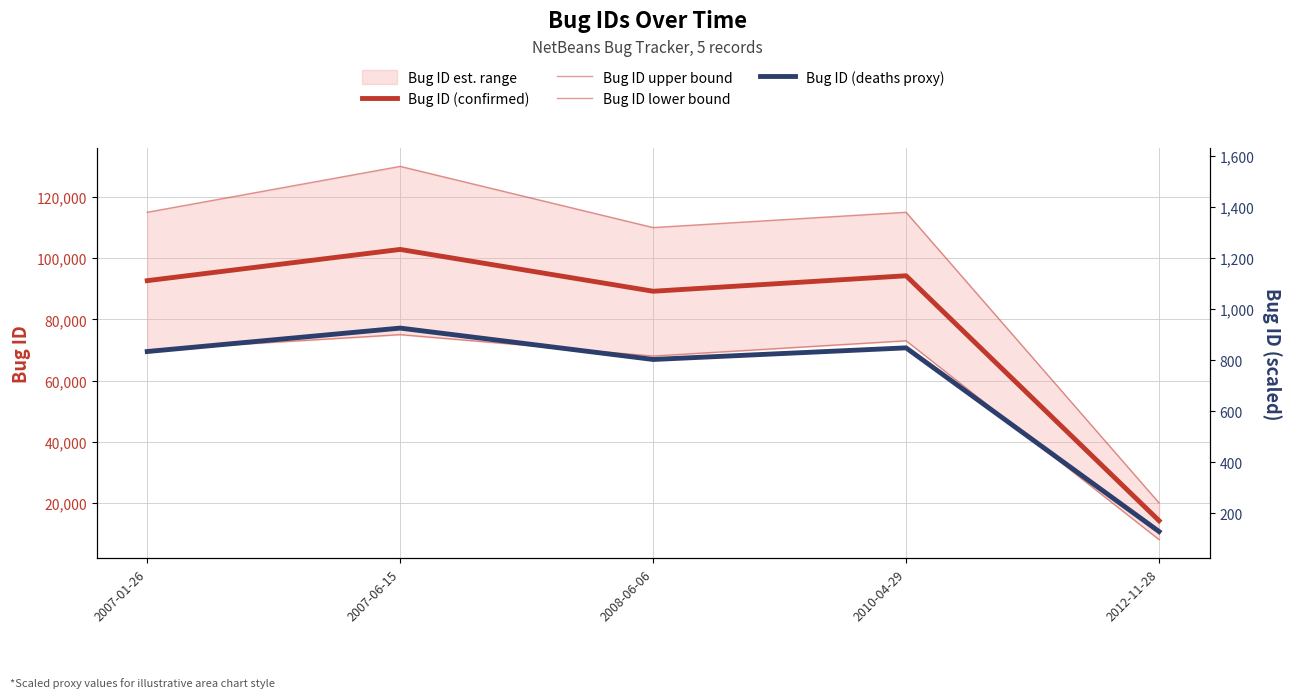

Which series has the largest total across all categories?

Bug ID upper bound